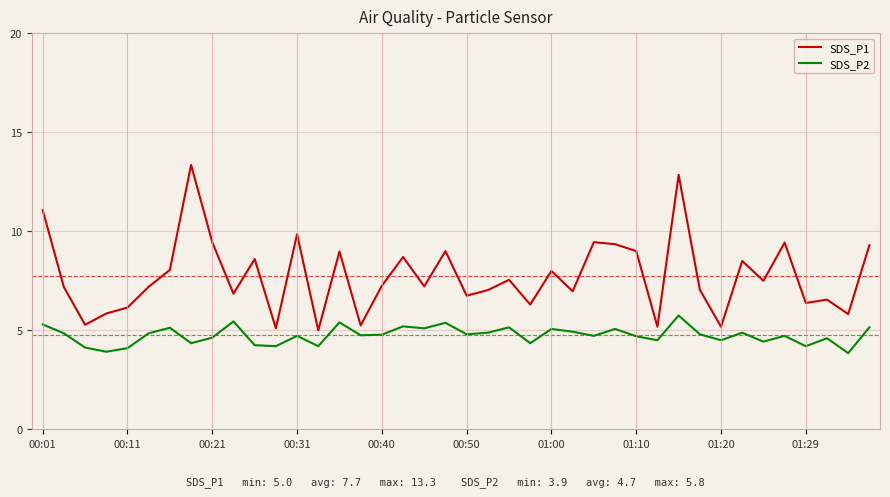

List the series in order of their peak value, lowest first.

SDS_P2, SDS_P1